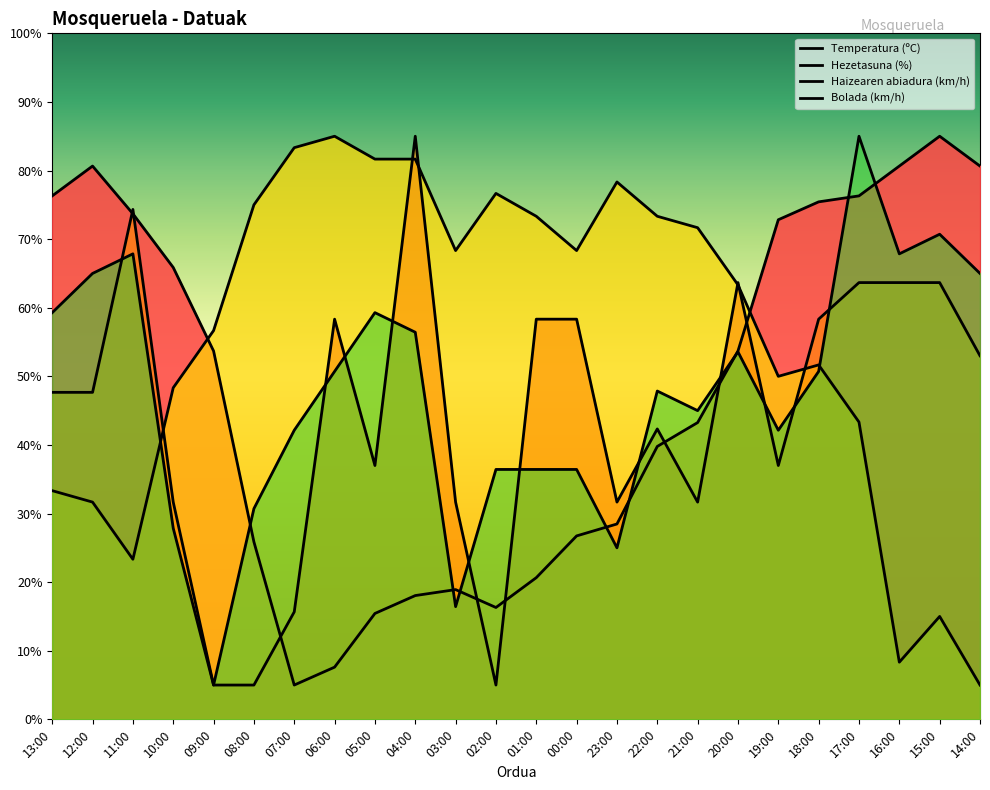

True or false: Temperatura (ºC) has a value of 128.8 at 18:00.

False